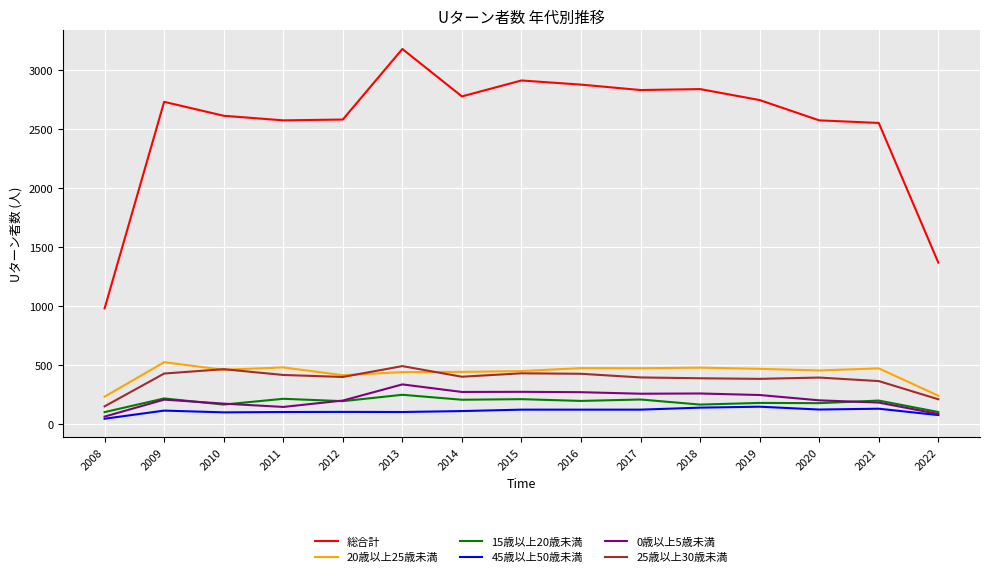

At which label does 総合計 reach its minimum?

2008